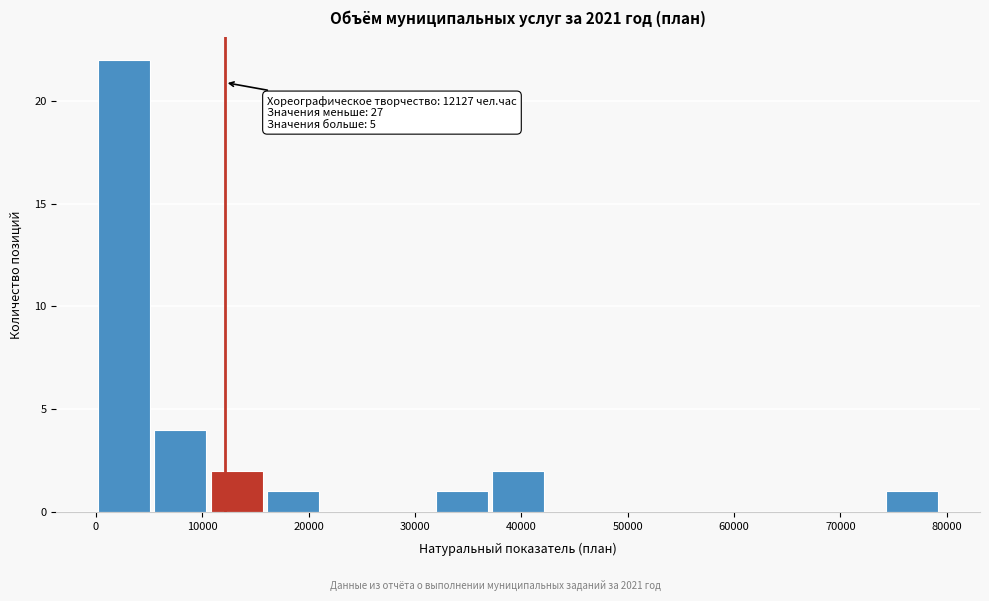

Which range on the x-axis has the tallest bar?

0 to 5000